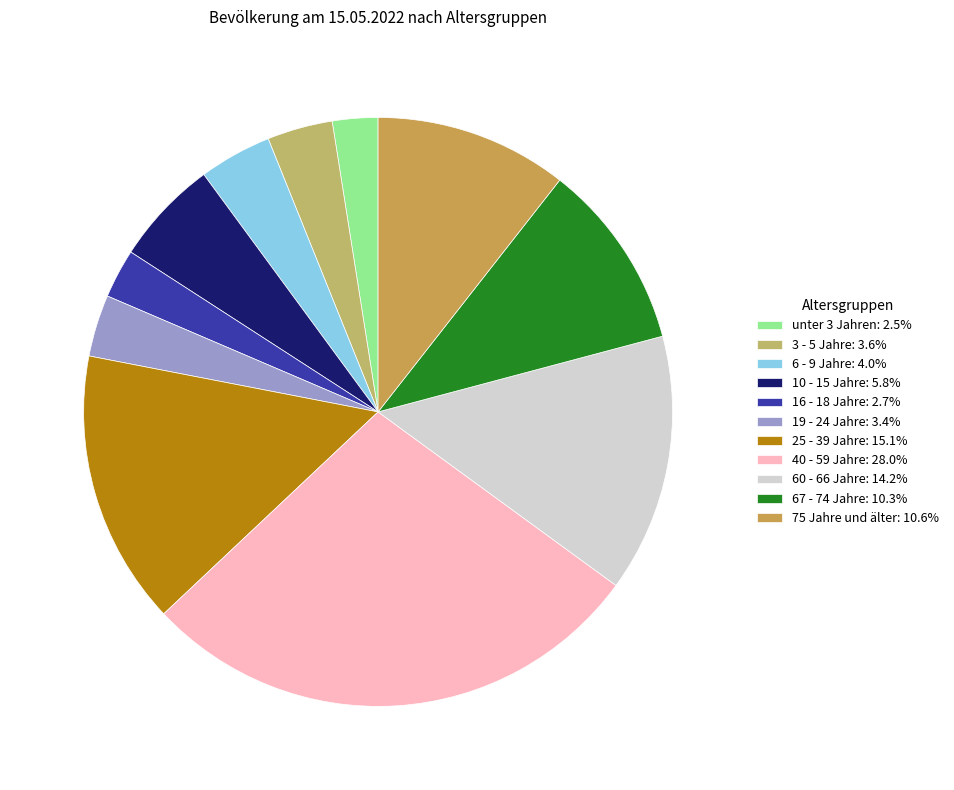

How many segments does this pie chart have?

11